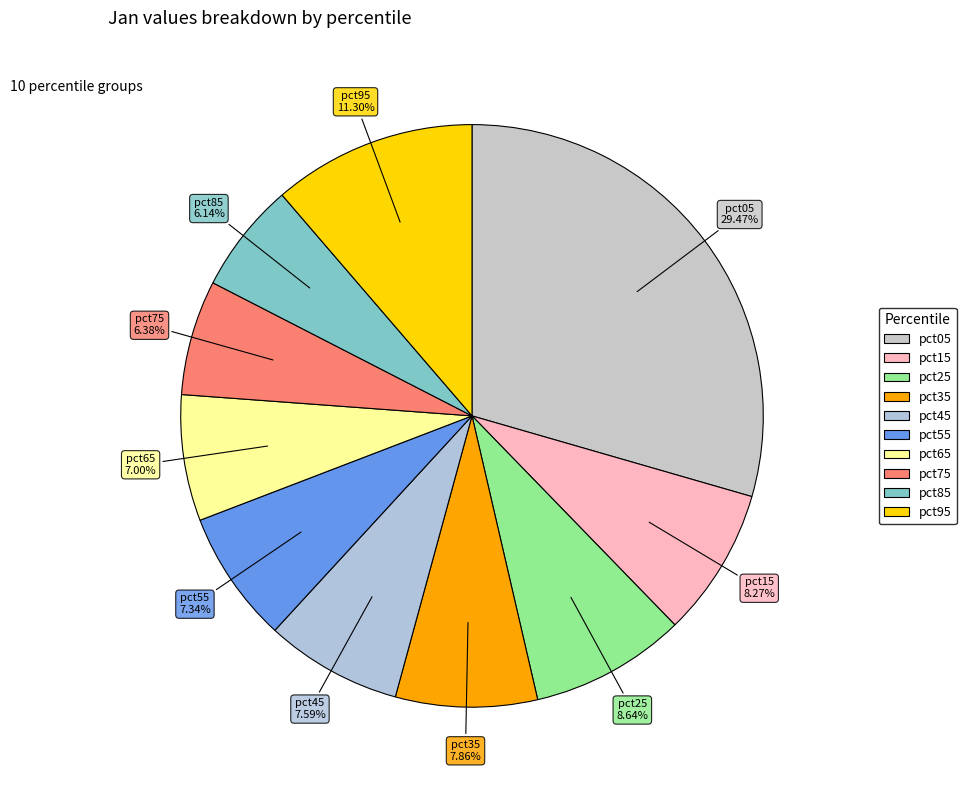

Does any single category account for the majority?

No